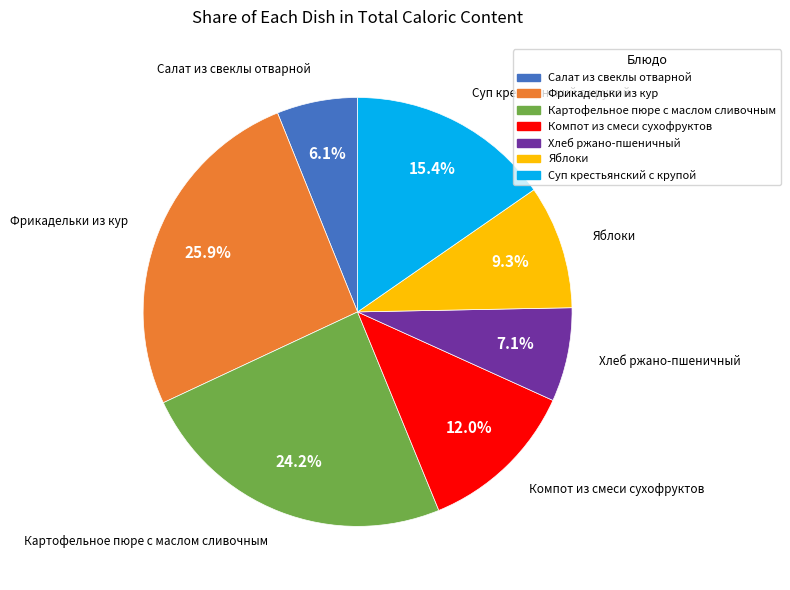

To the nearest percent, what is the combined percentage of Хлеб ржано-пшеничный and Суп крестьянский с крупой?

22%